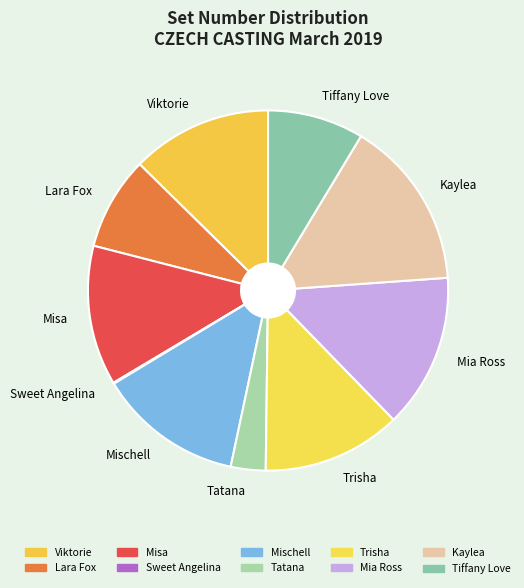

True or false: Lara Fox accounts for 8% of the total.

True